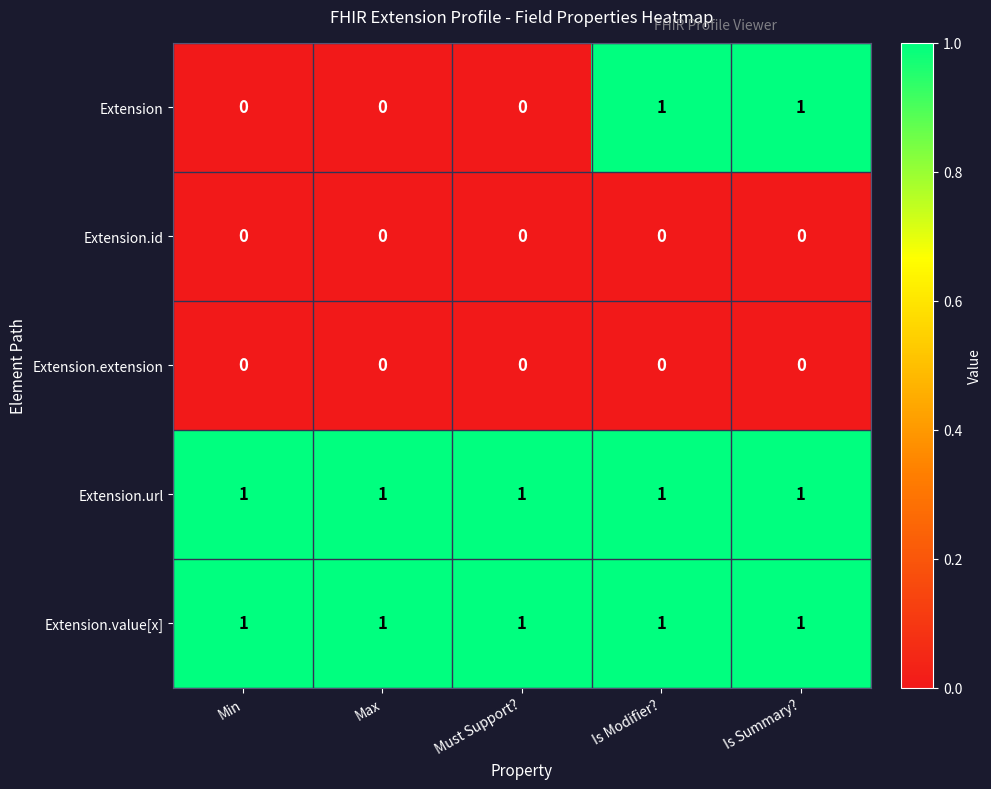

Is it true that Extension.id equals 0 at Must Support??

True